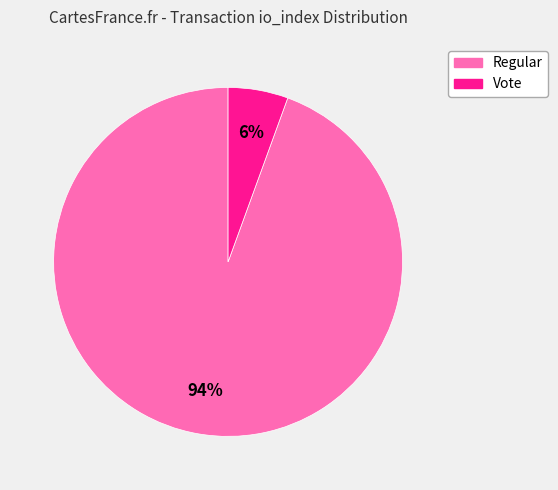

To the nearest percent, what is the average slice percentage?

50%